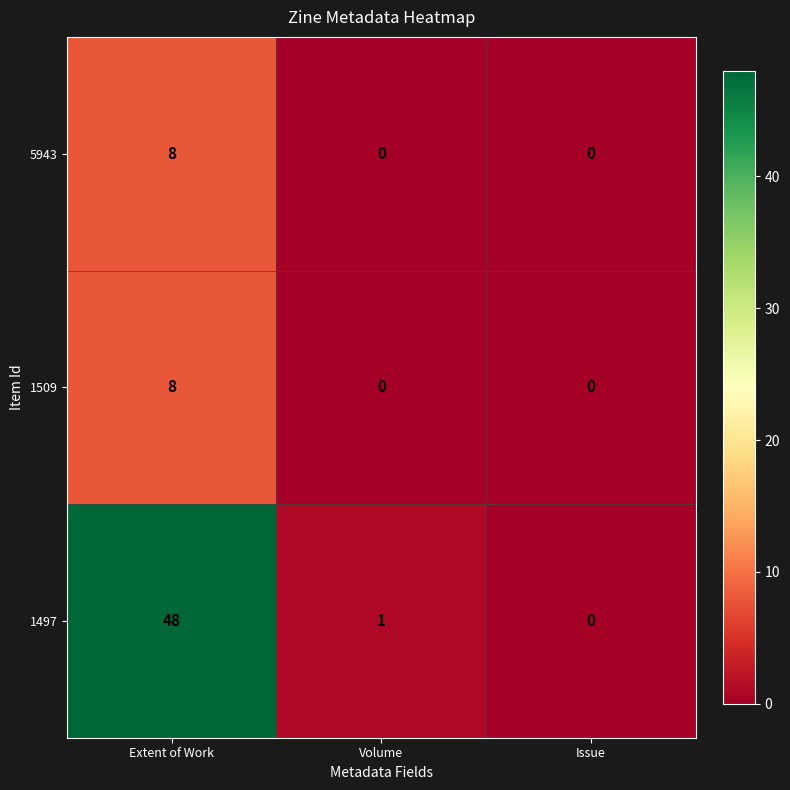

What is the difference between the highest and lowest values at Volume?

1